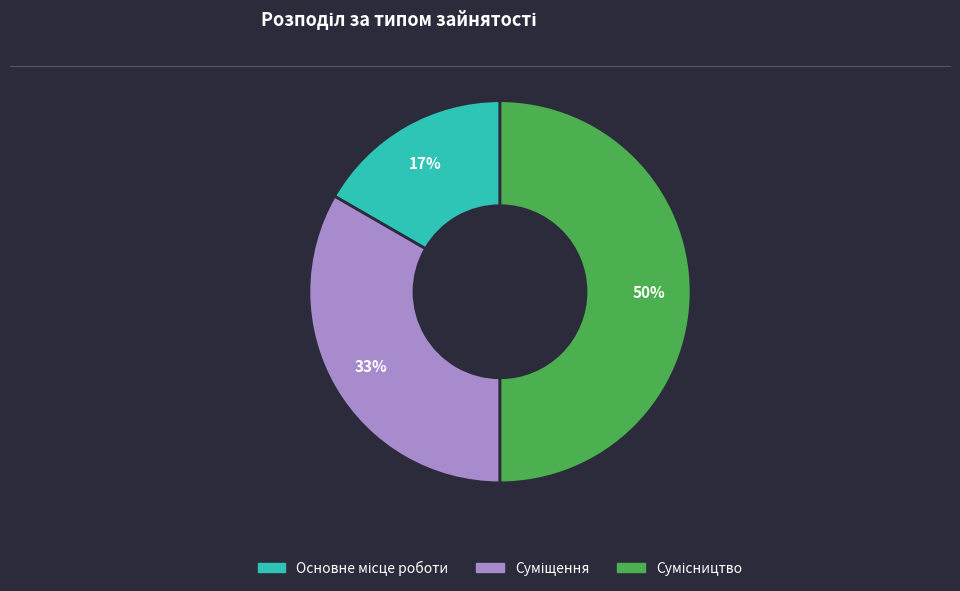

To the nearest percent, what is the average slice percentage?

33%